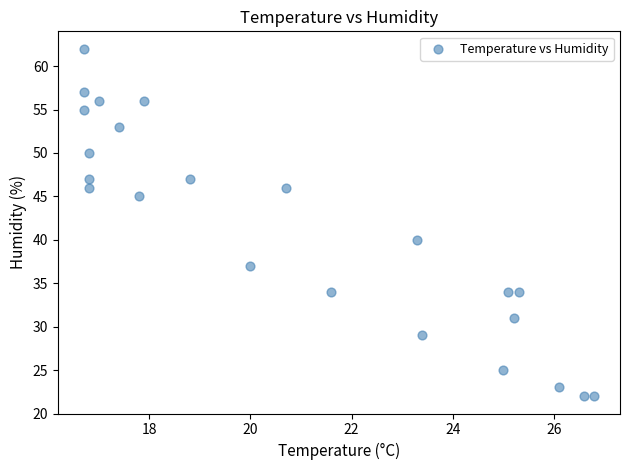

What is the range of Y values (max minus min)?

40